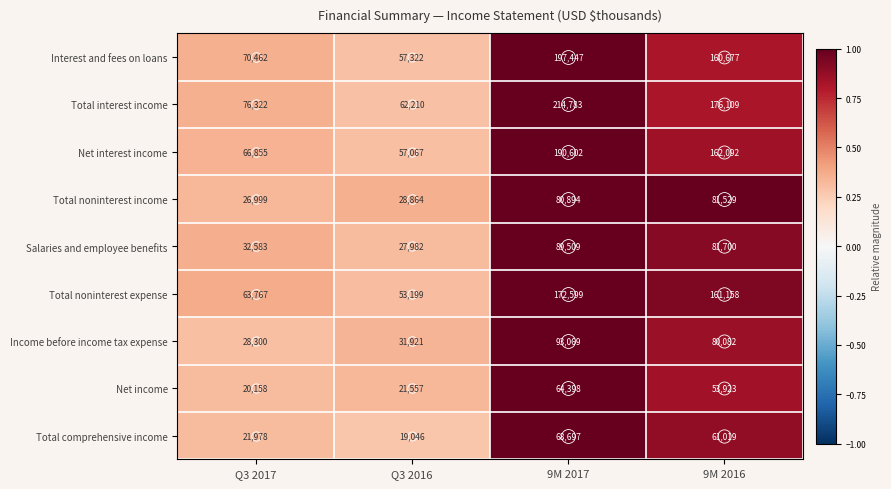

True or false: Total comprehensive income has a value of 5723 at Q3 2016.

False